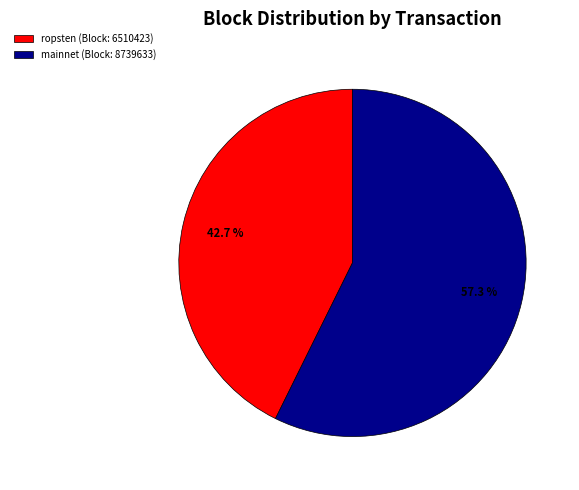

To the nearest percent, what is the average slice percentage?

50%